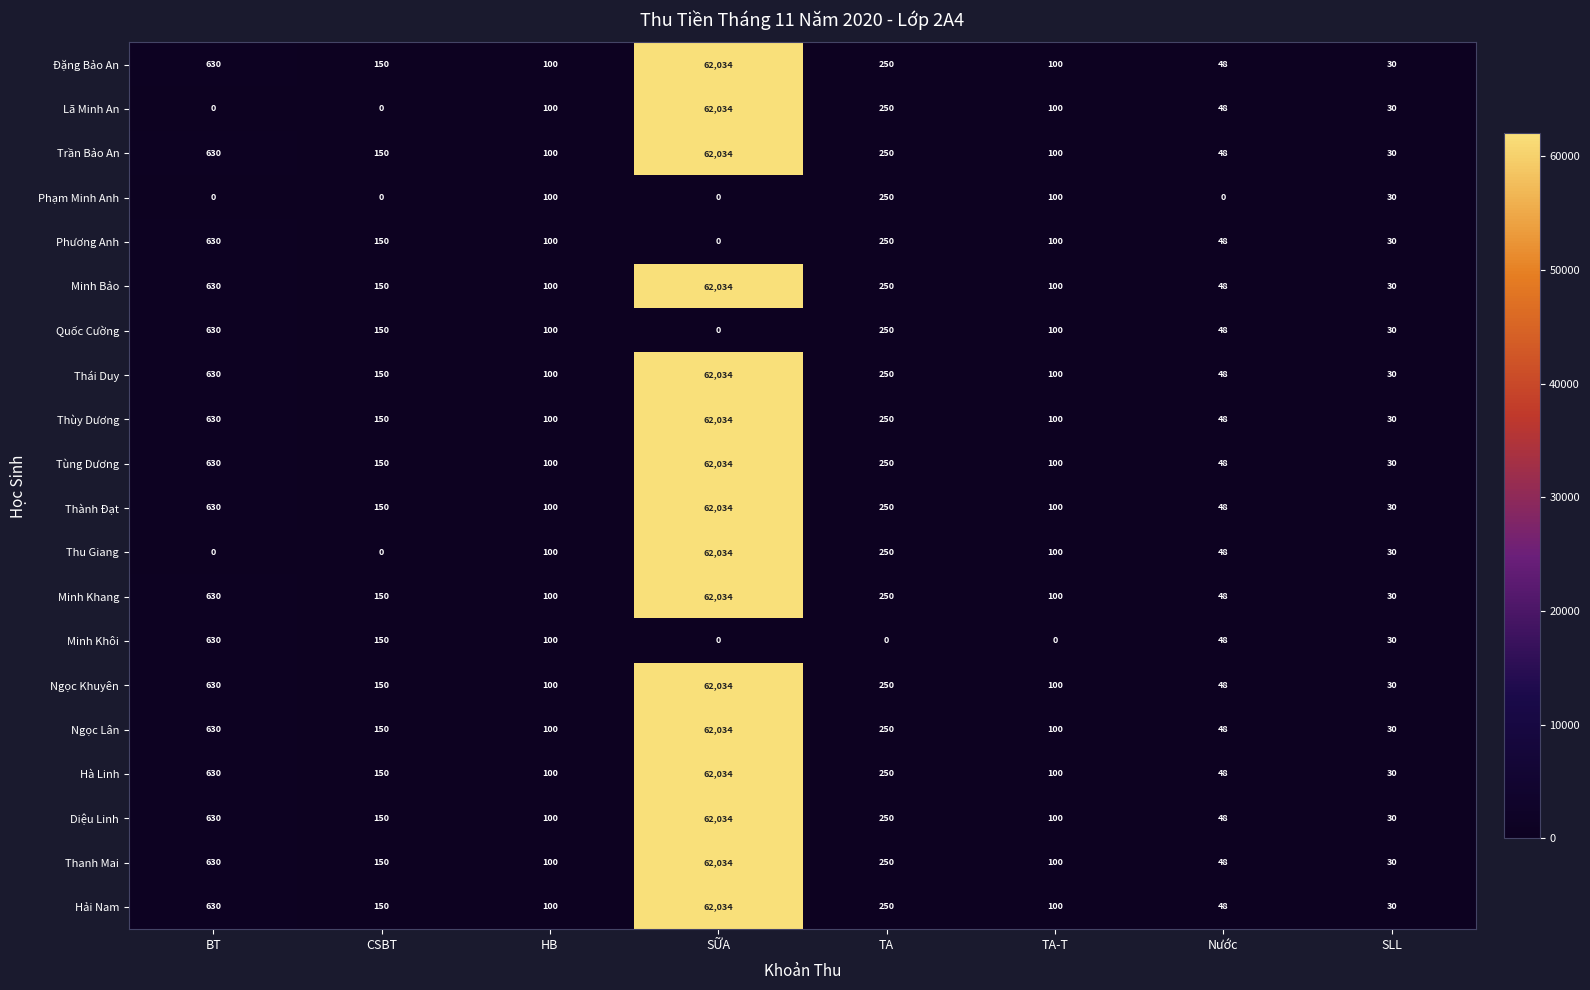

At which label does Minh Khôi first exceed 48?

BT